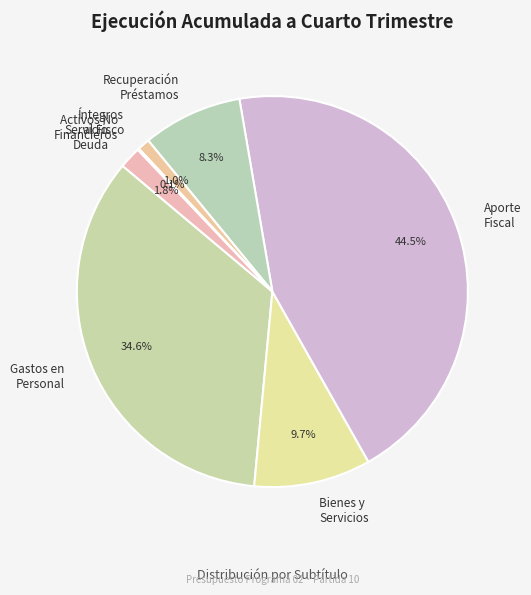

What is the largest slice in the pie chart?

Aporte Fiscal